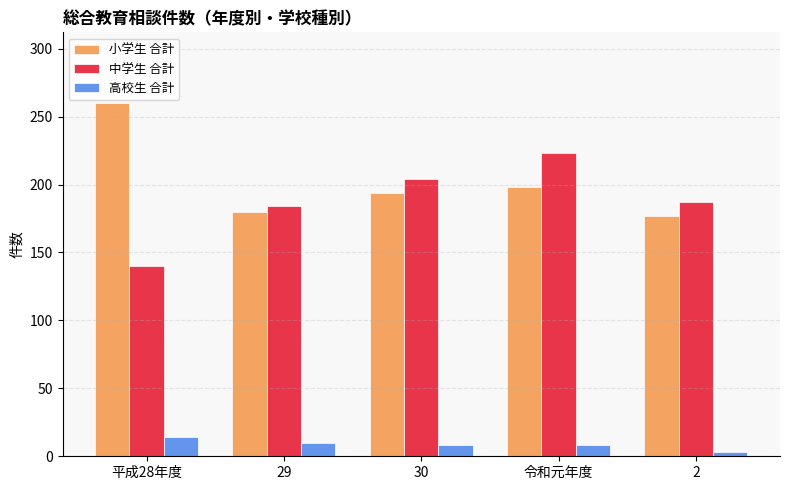

Rank the series at 29 from highest to lowest value.

中学生 合計, 小学生 合計, 高校生 合計